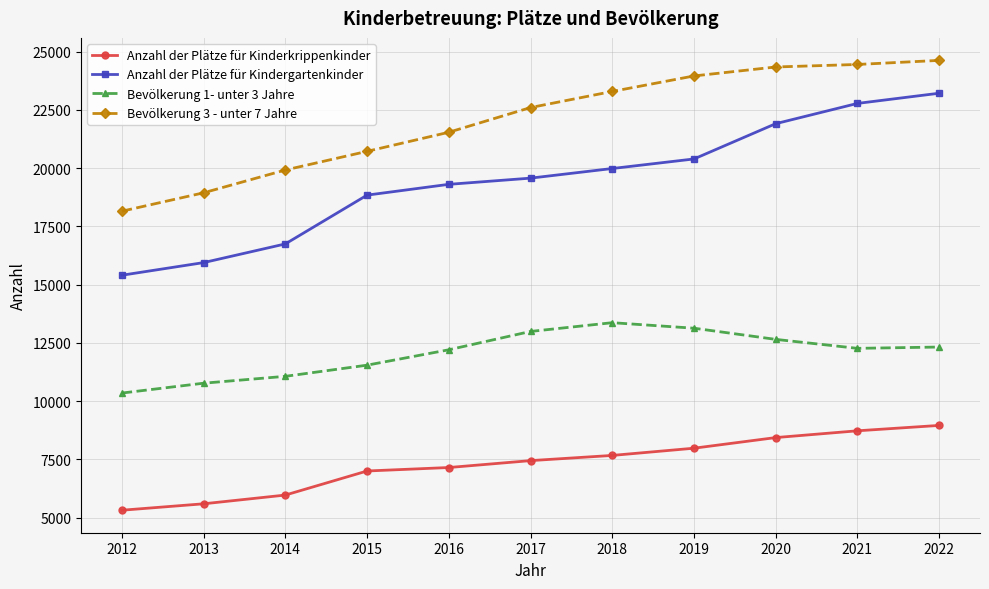

The value of Anzahl der Plätze für Kinderkrippenkinder at 2012 is 5314. True or false?

True